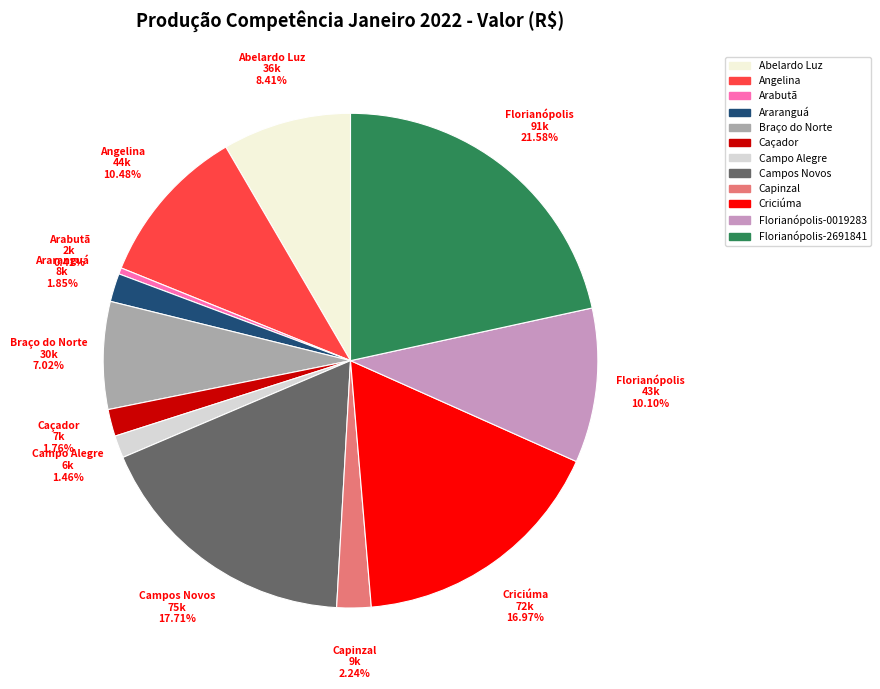

What percentage is the Florianópolis-0019283 slice, to the nearest percent?

10%